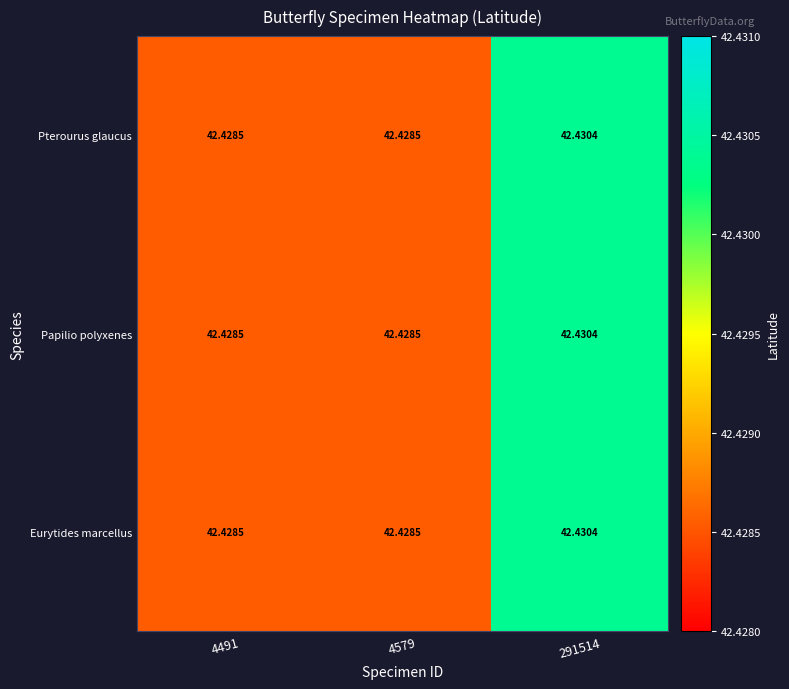

Reading left to right, transcribe all the data shown in this chart.

Pterourus glaucus: 4491=42.4	4579=42.4	291514=42.4
Papilio polyxenes: 4491=42.4	4579=42.4	291514=42.4
Eurytides marcellus: 4491=42.4	4579=42.4	291514=42.4